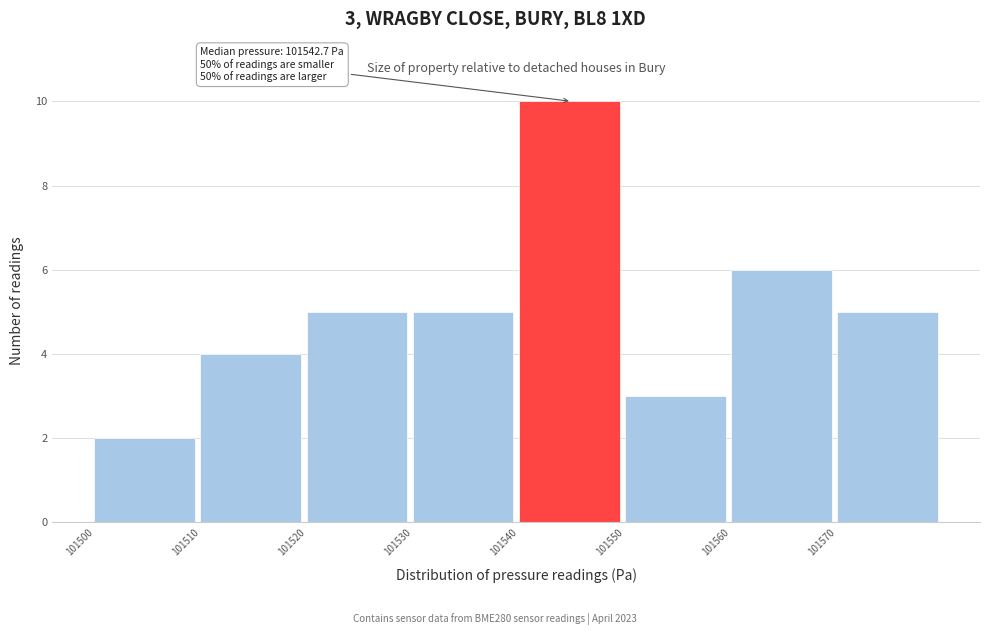

Which range on the x-axis has the tallest bar?

101540 to 101550